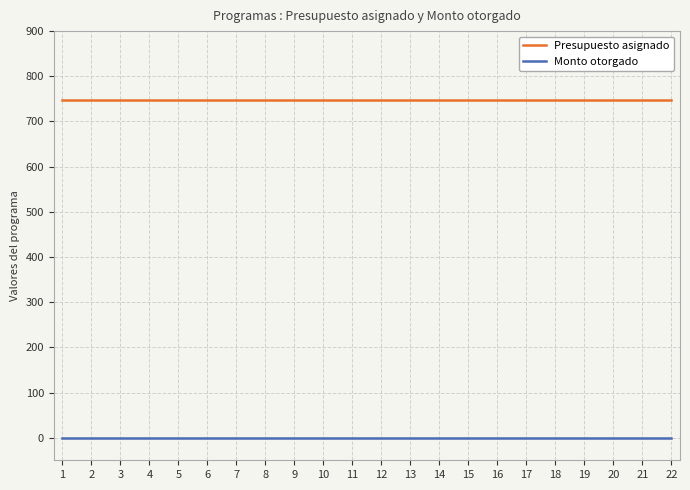

What is the greatest value displayed?

747